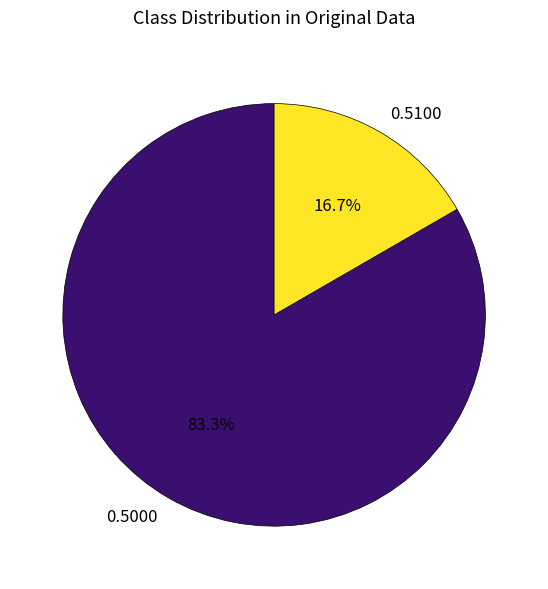

How many slices are in this pie chart?

2